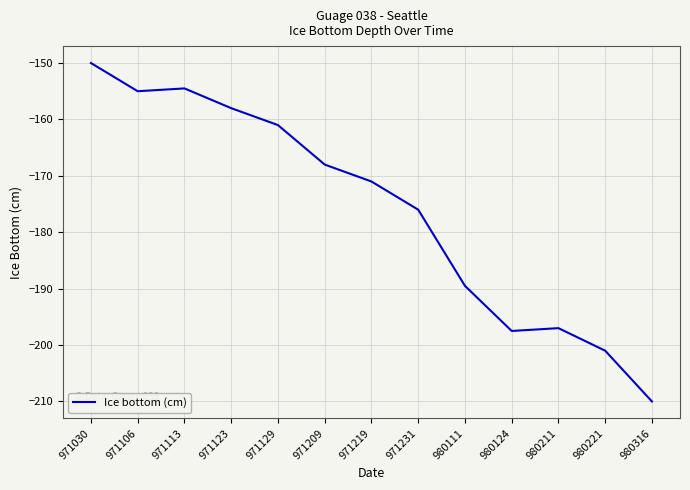

Where is the first local maximum?

971113